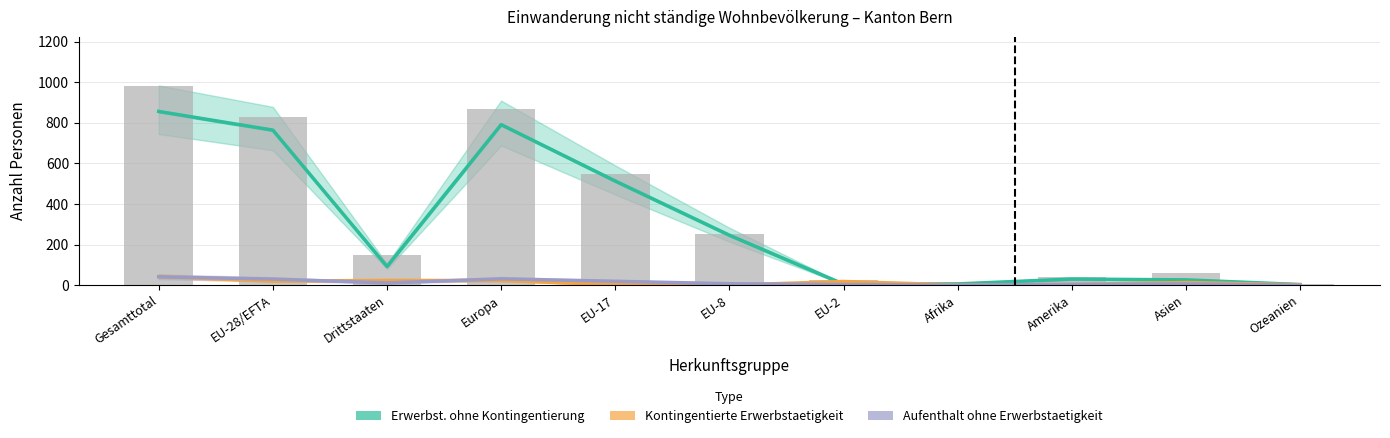

What is the difference between the maximum and minimum values in the Erwerbst. ohne Kontingentierung series?

853